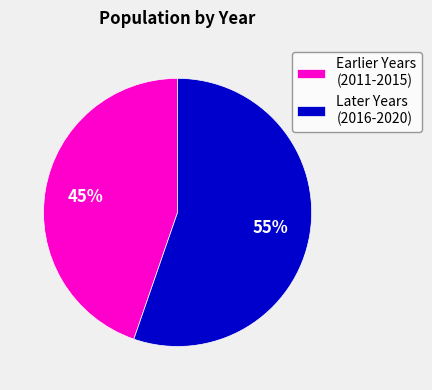

Which has a higher value, Later Years (2016-2020) or Earlier Years (2011-2015)?

Later Years (2016-2020)